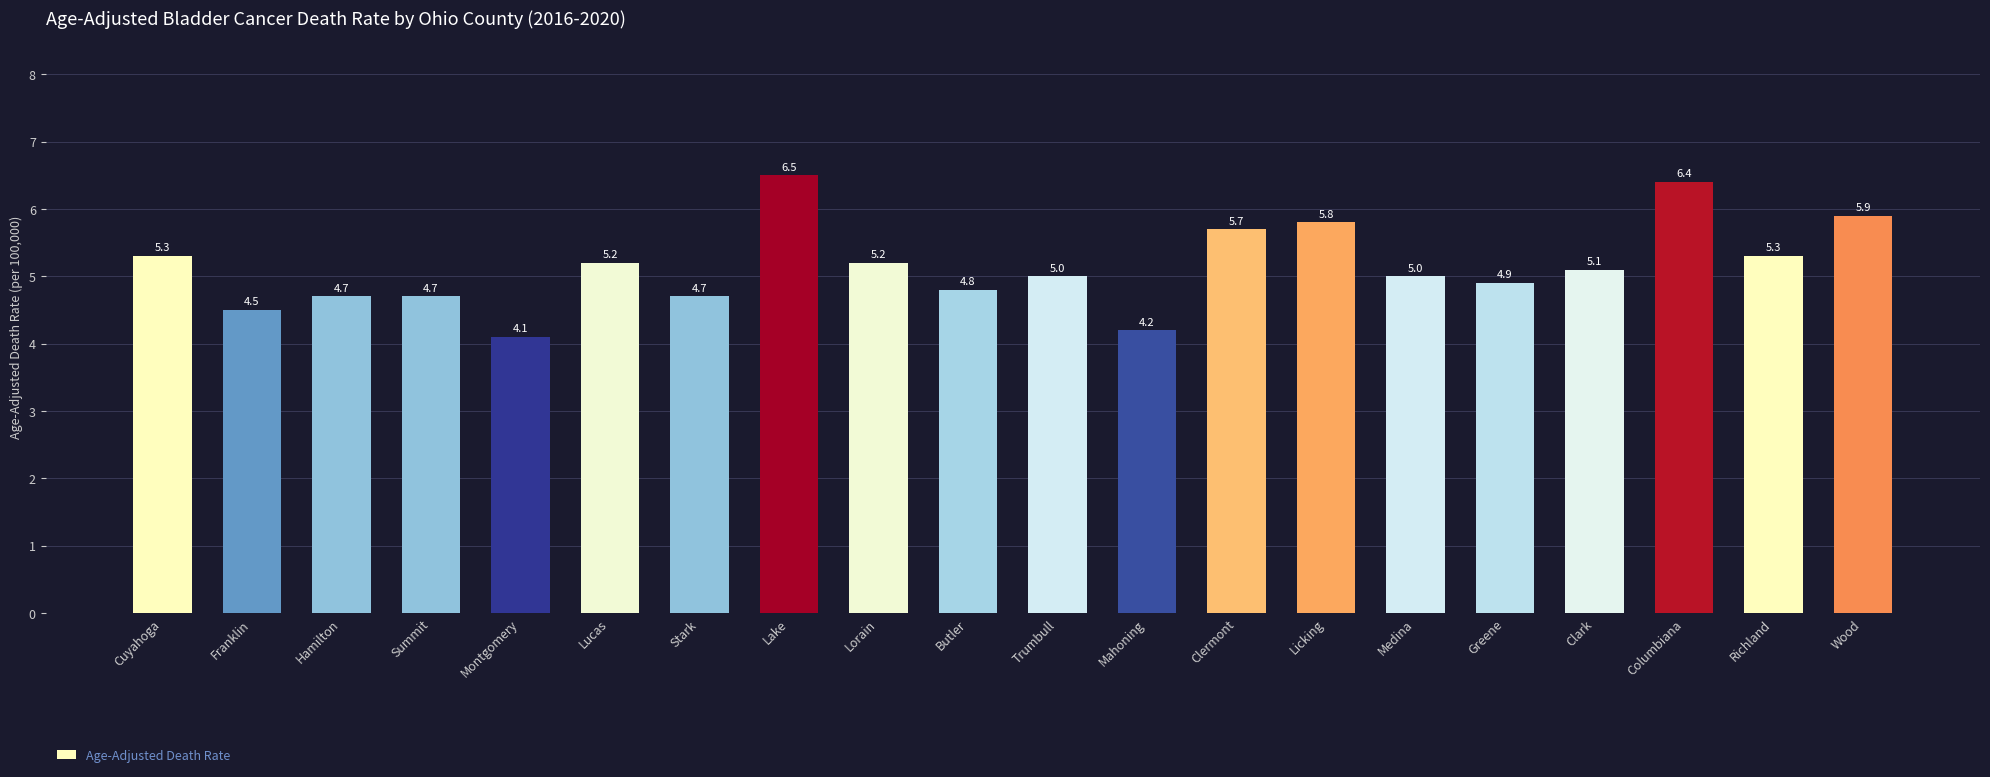

Count the number of categories in the chart.

20